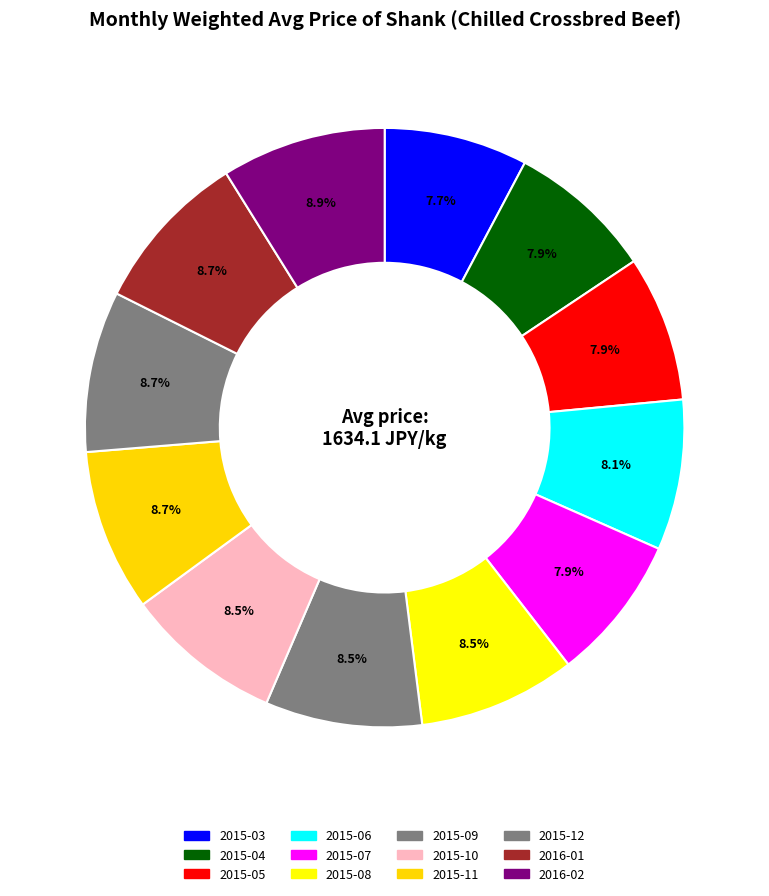

To the nearest percent, what percentage of the pie is 2015-12?

9%